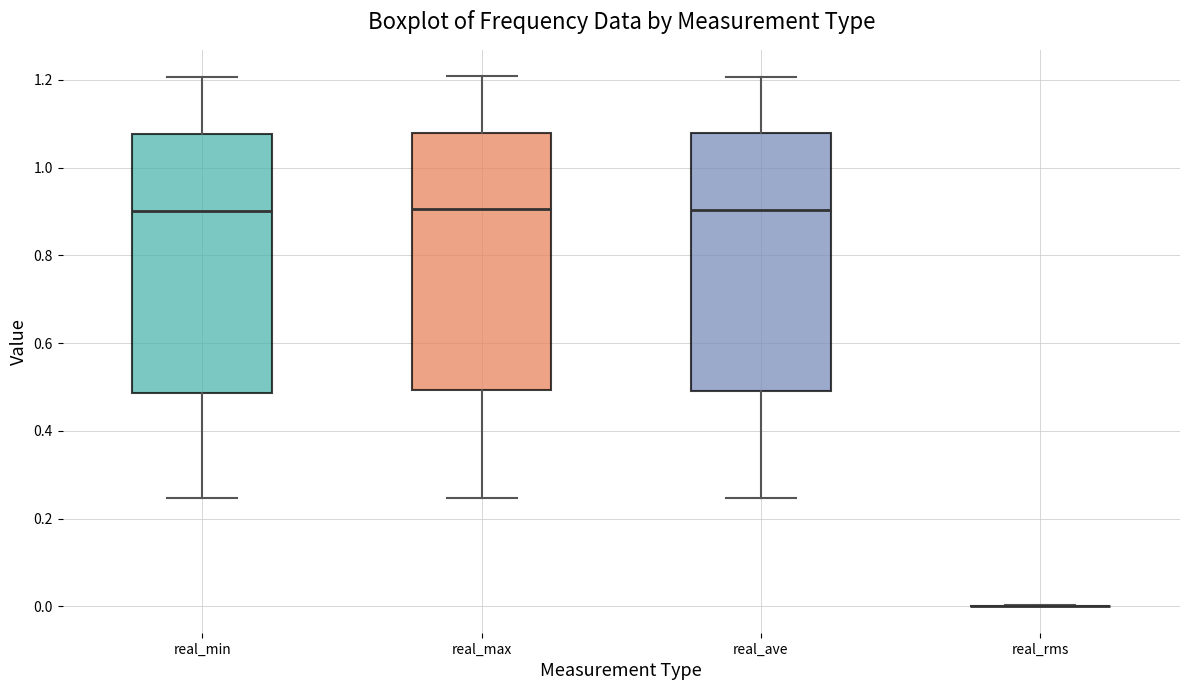

Where is the upper edge of the box for real_min on the y-axis? The values are not printed on the chart, so give them approximately, as read against the axis.

1.08